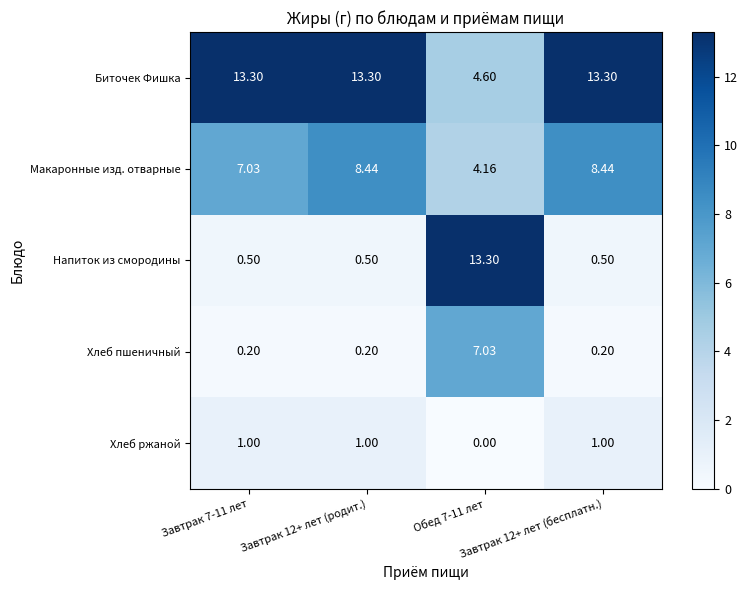

Which series has the largest range (max minus min)?

Напиток из смородины